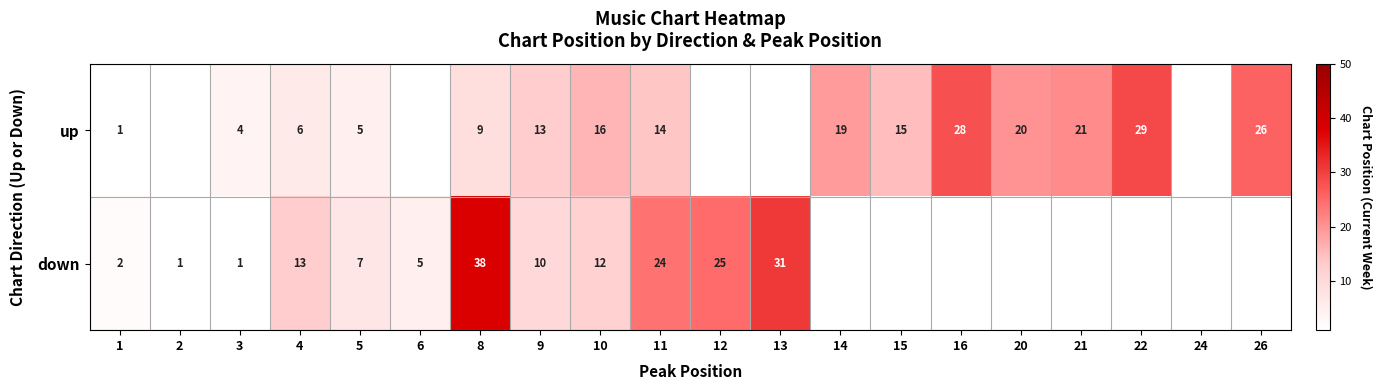

Which has a higher value, 15 or 4?

15